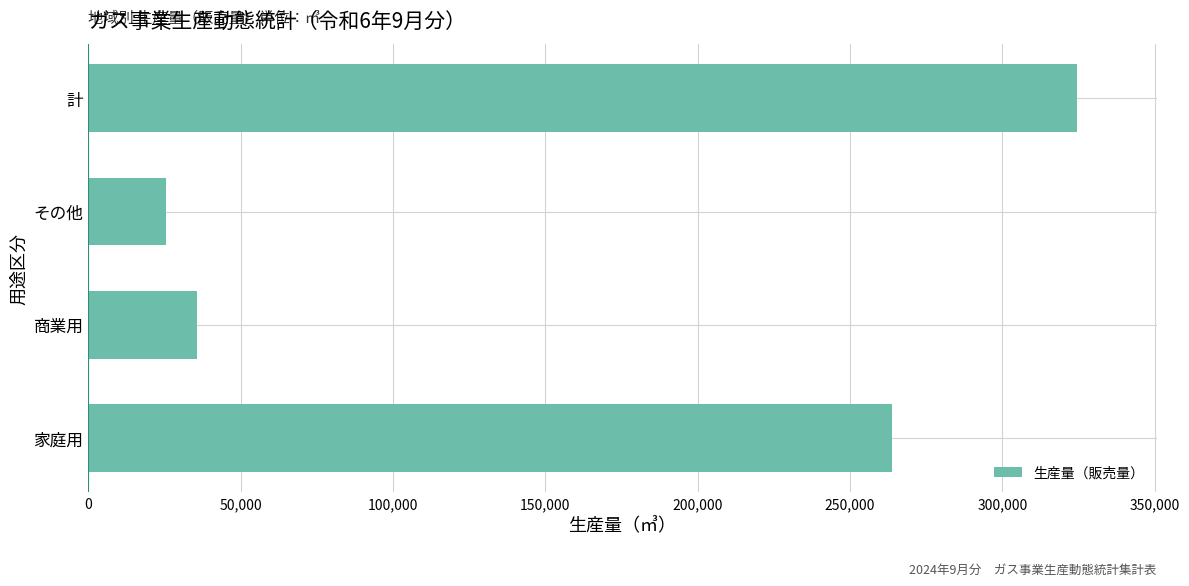

Reading bottom to top, list all the values displayed in this chart.

家庭用=263684	商業用=35622	その他=25353	計=324659